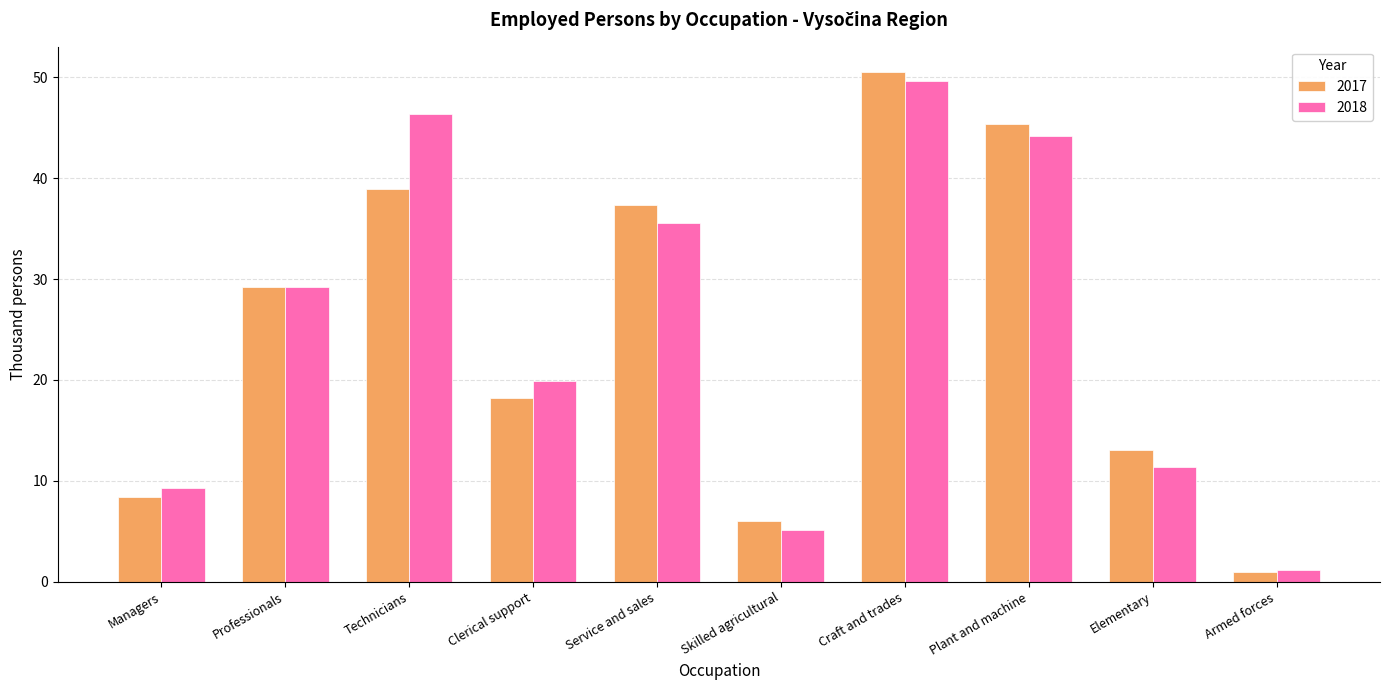

What is the maximum value for 2017?

50.5